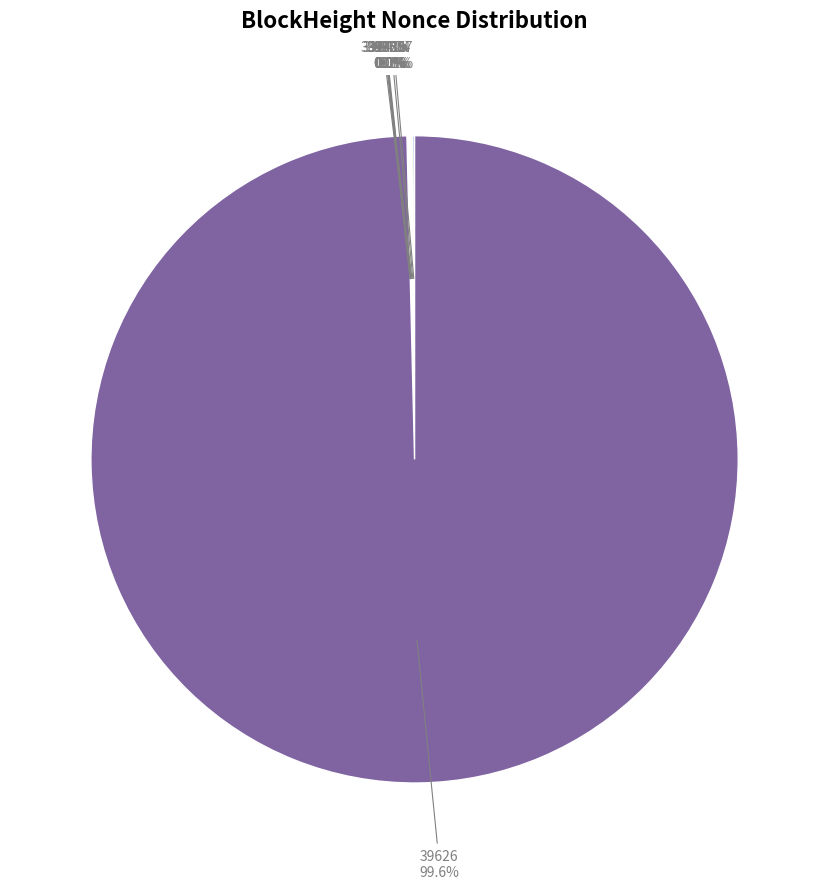

Which category has the biggest portion of the pie?

39626